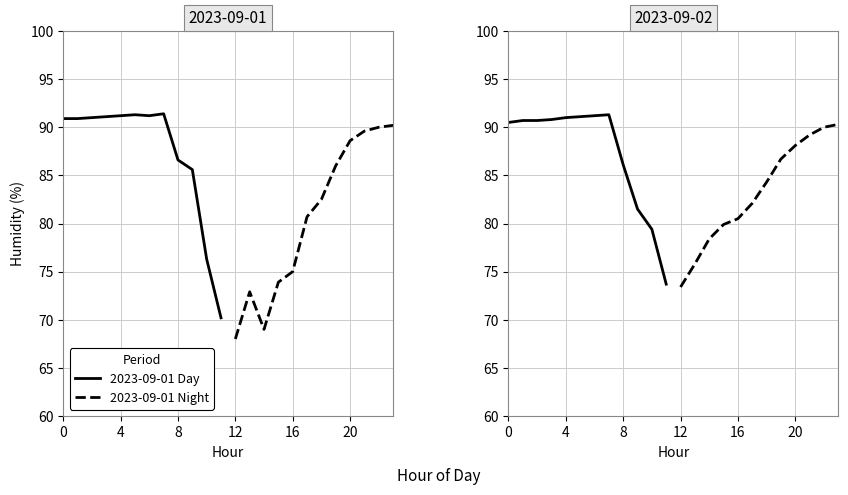

What is the minimum value shown in the chart?

68.0